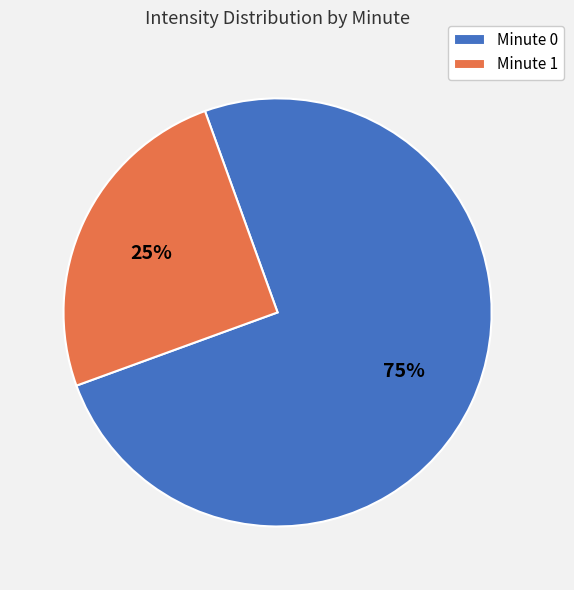

The Minute 0 slice represents 85% of the pie. True or false?

False